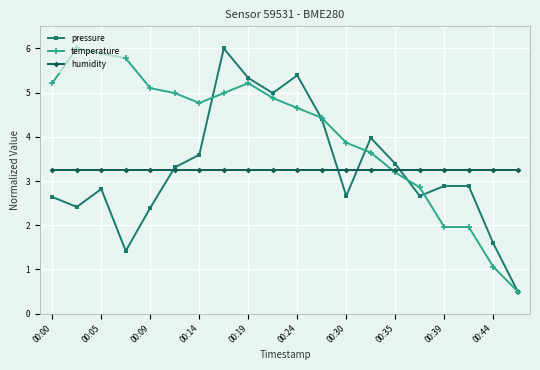

How many lines are shown in the chart?

3